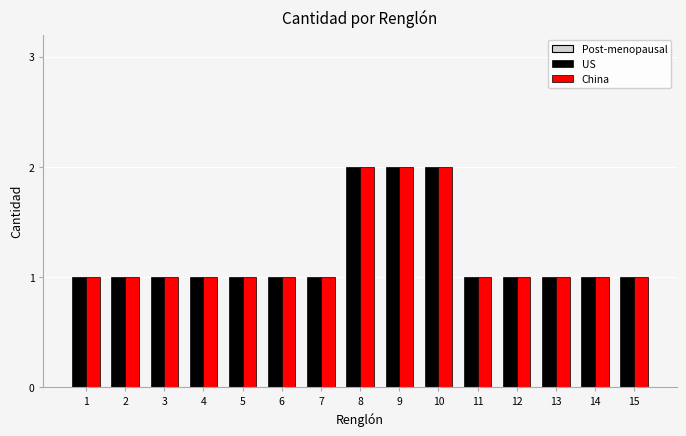

Reading left to right, extract all data points from this chart.

US: 1	1	1	1	1	1	1	2	2	2	1	1	1	1	1
China: 1	1	1	1	1	1	1	2	2	2	1	1	1	1	1